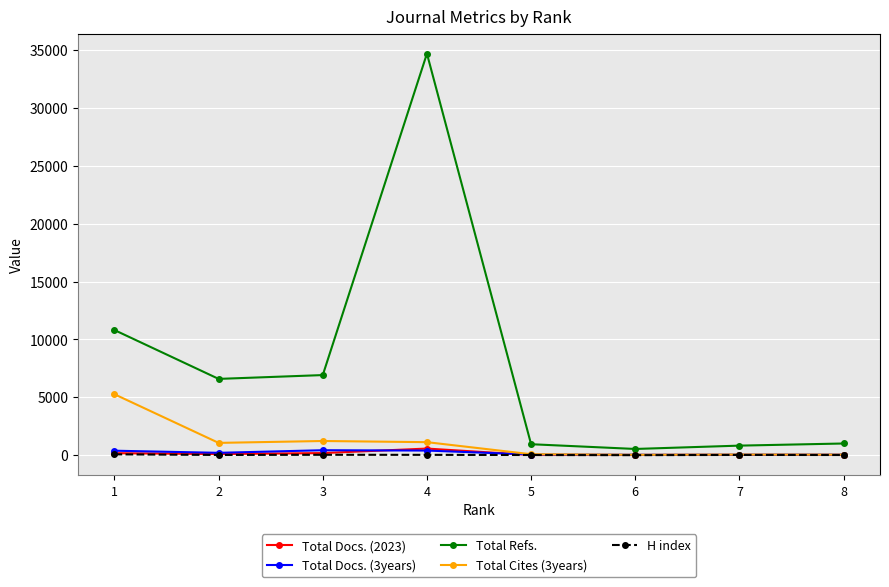

How many categories are shown in the chart?

8